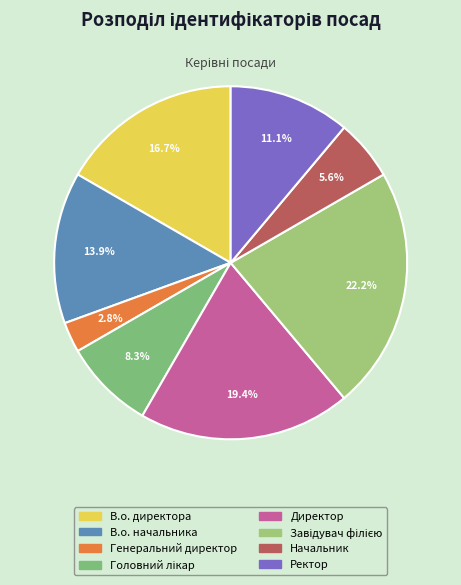

How many slices are in this pie chart?

8